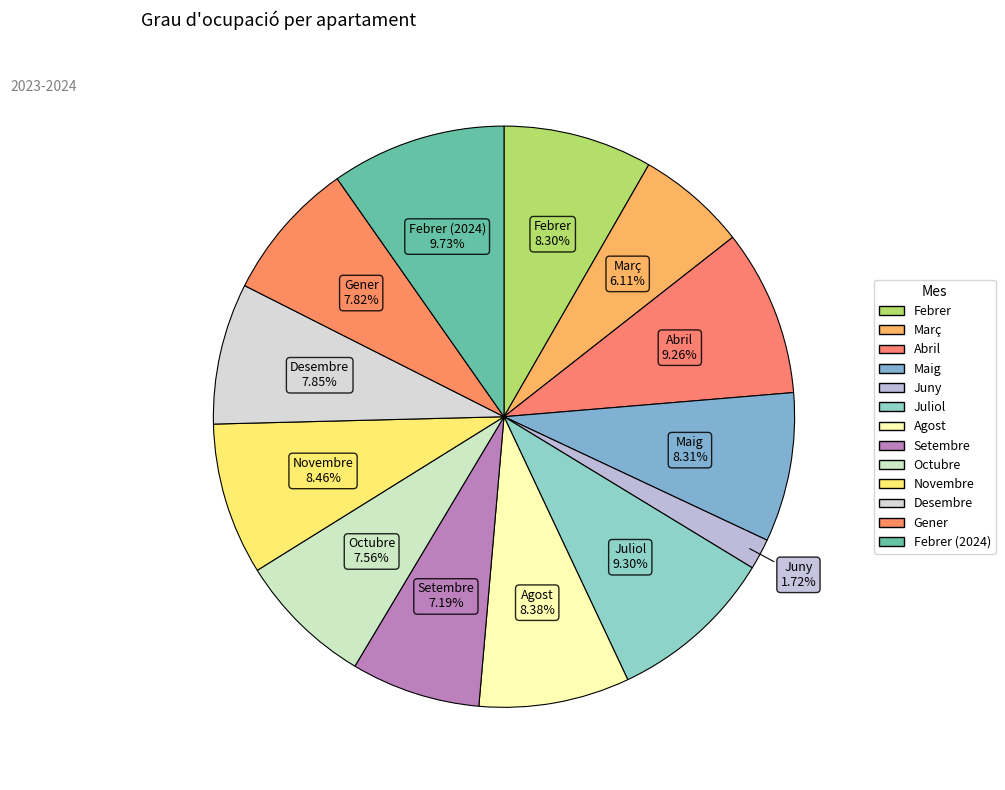

Is there any slice that represents more than half of the pie?

No